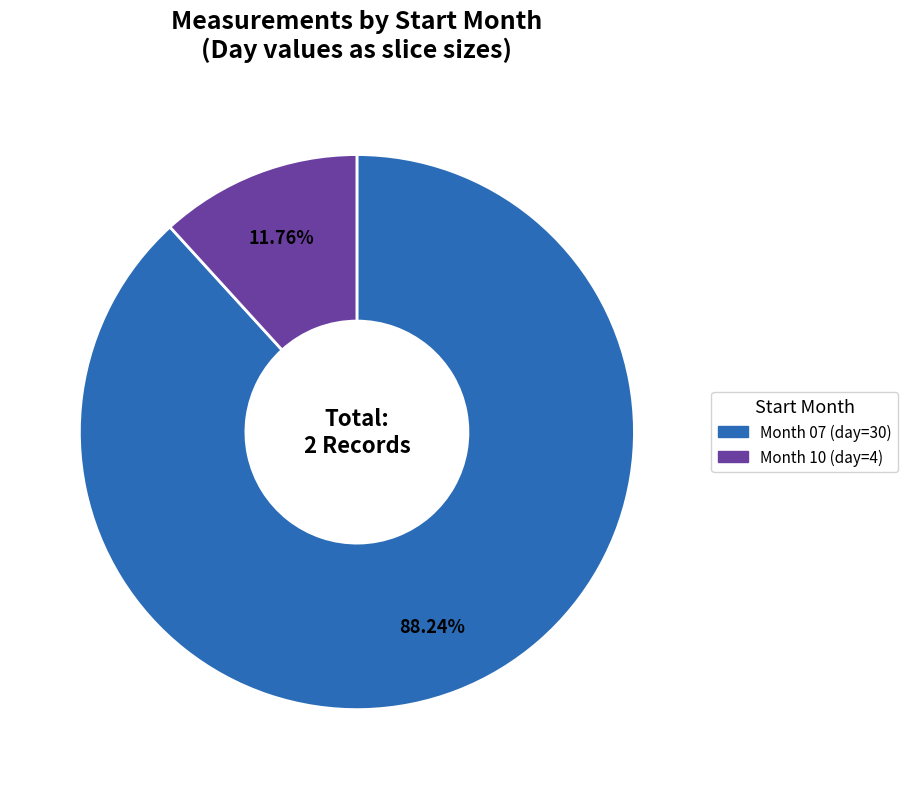

Is there any slice that represents more than half of the pie?

Yes